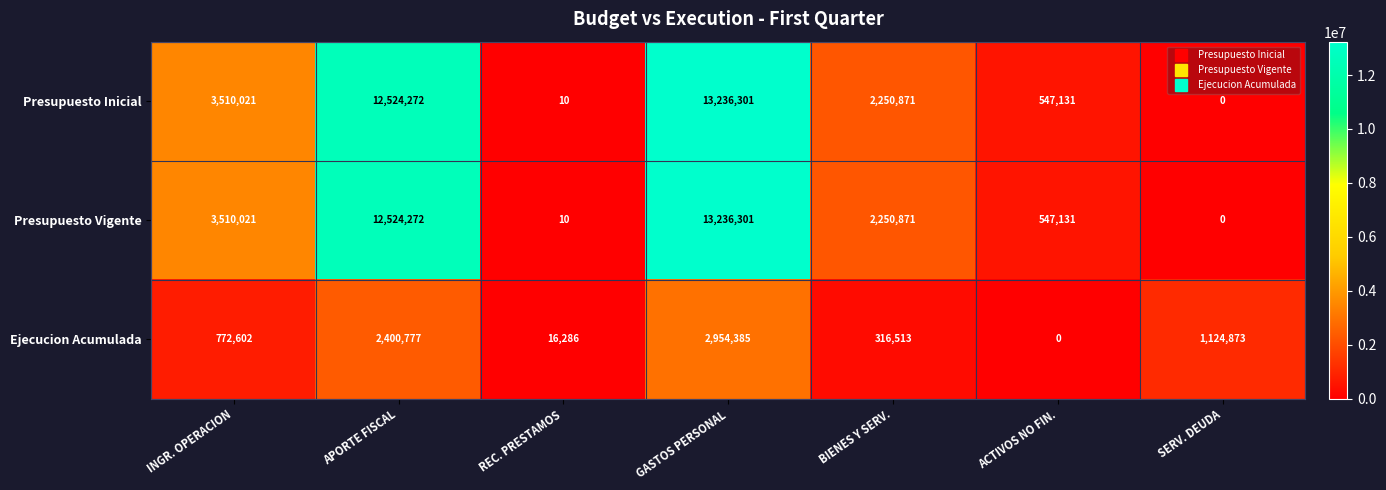

How many distinct data groups are displayed?

3